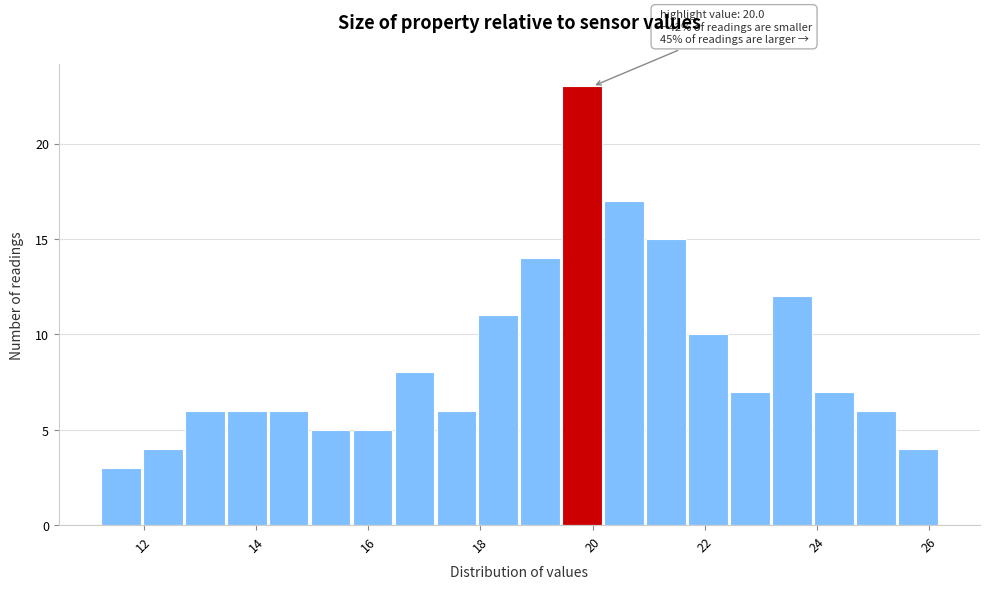

Read against the x-axis, roughly where is the centre of the tallest bar?

19.8